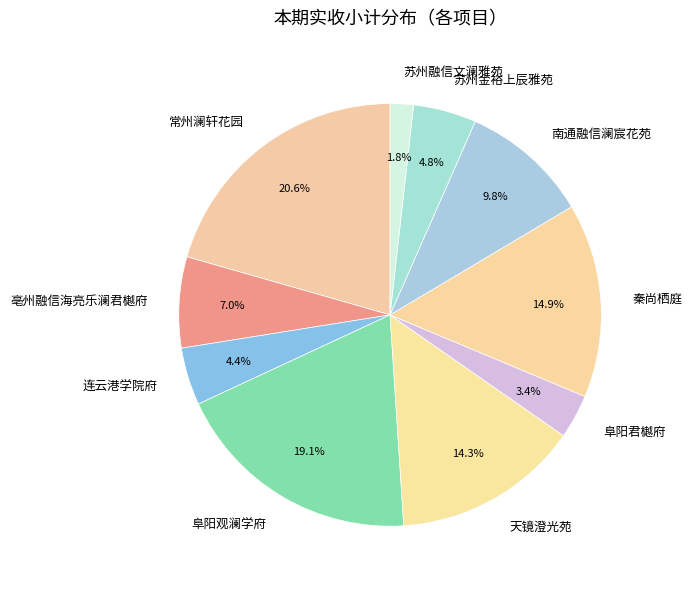

What percentage is the 连云港学院府 slice, to the nearest percent?

4%